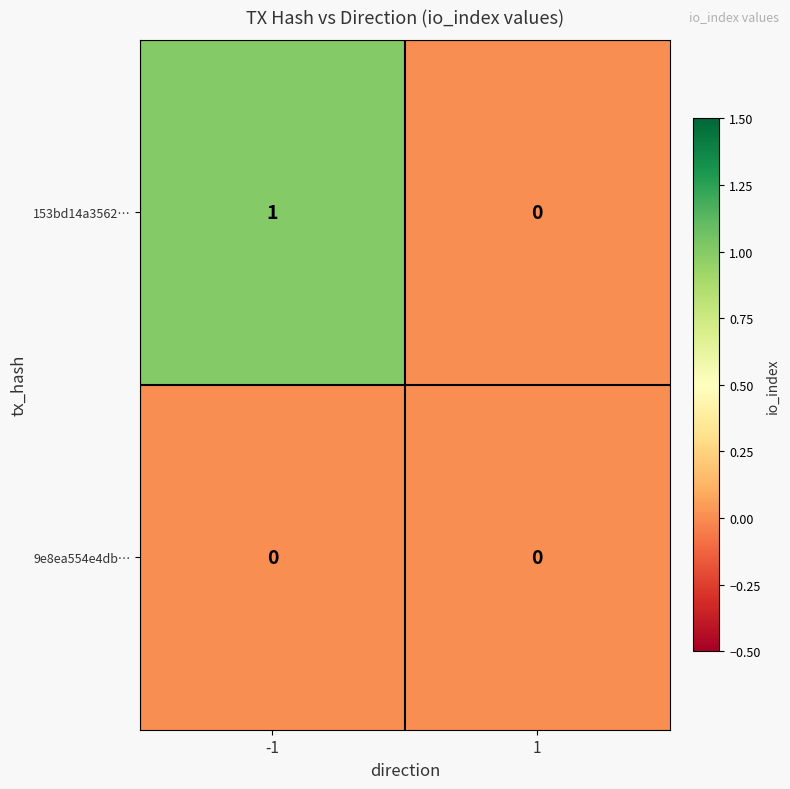

True or false: 9e8ea554e4db… has a value of 0 at 1.

True